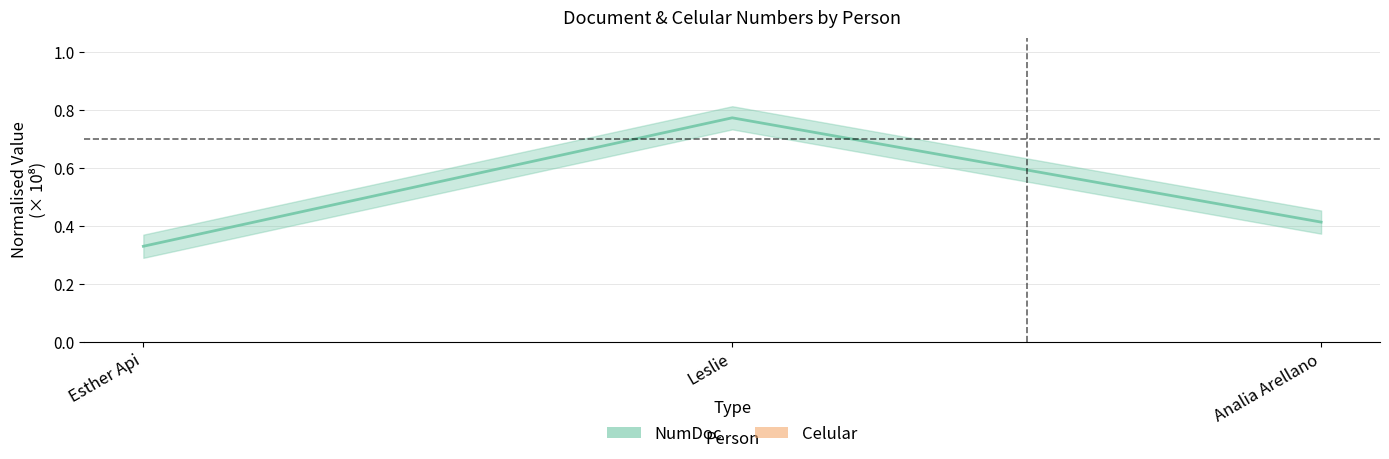

Which label corresponds to the largest value in the chart?

Analia Arellano